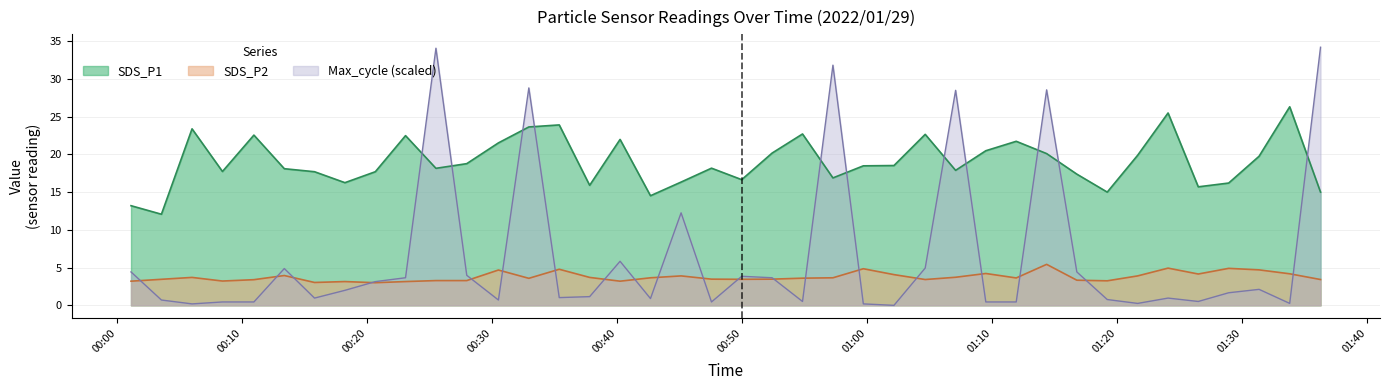

In SDS_P1, how many points are higher than both neighbors (excluding endpoints)?

11